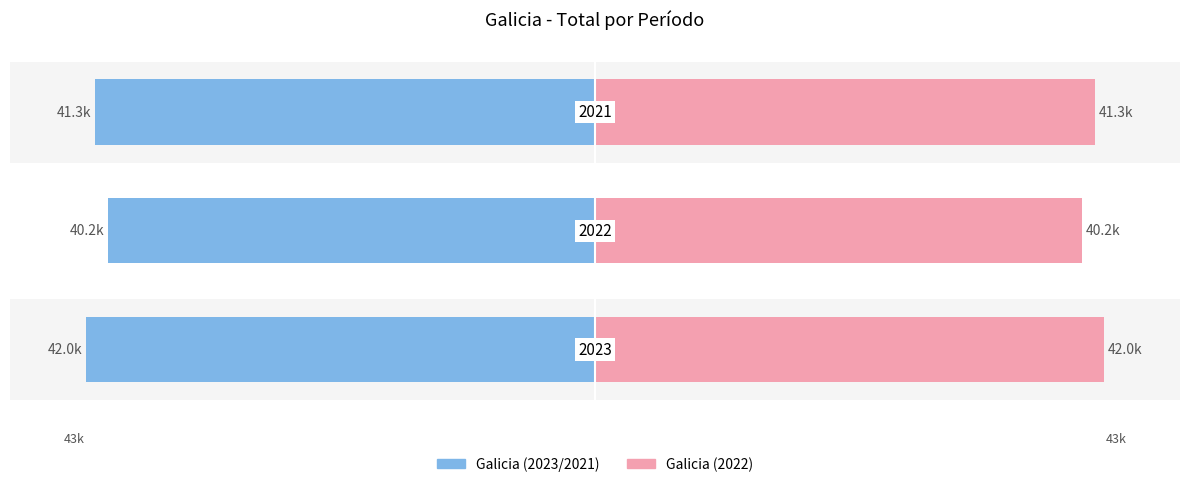

Reading right to left, list all the values displayed in this chart.

Total (izquierda): 2=41.3	1=40.2	0=42.0
Total (derecha): 2=41.3	1=40.2	0=42.0